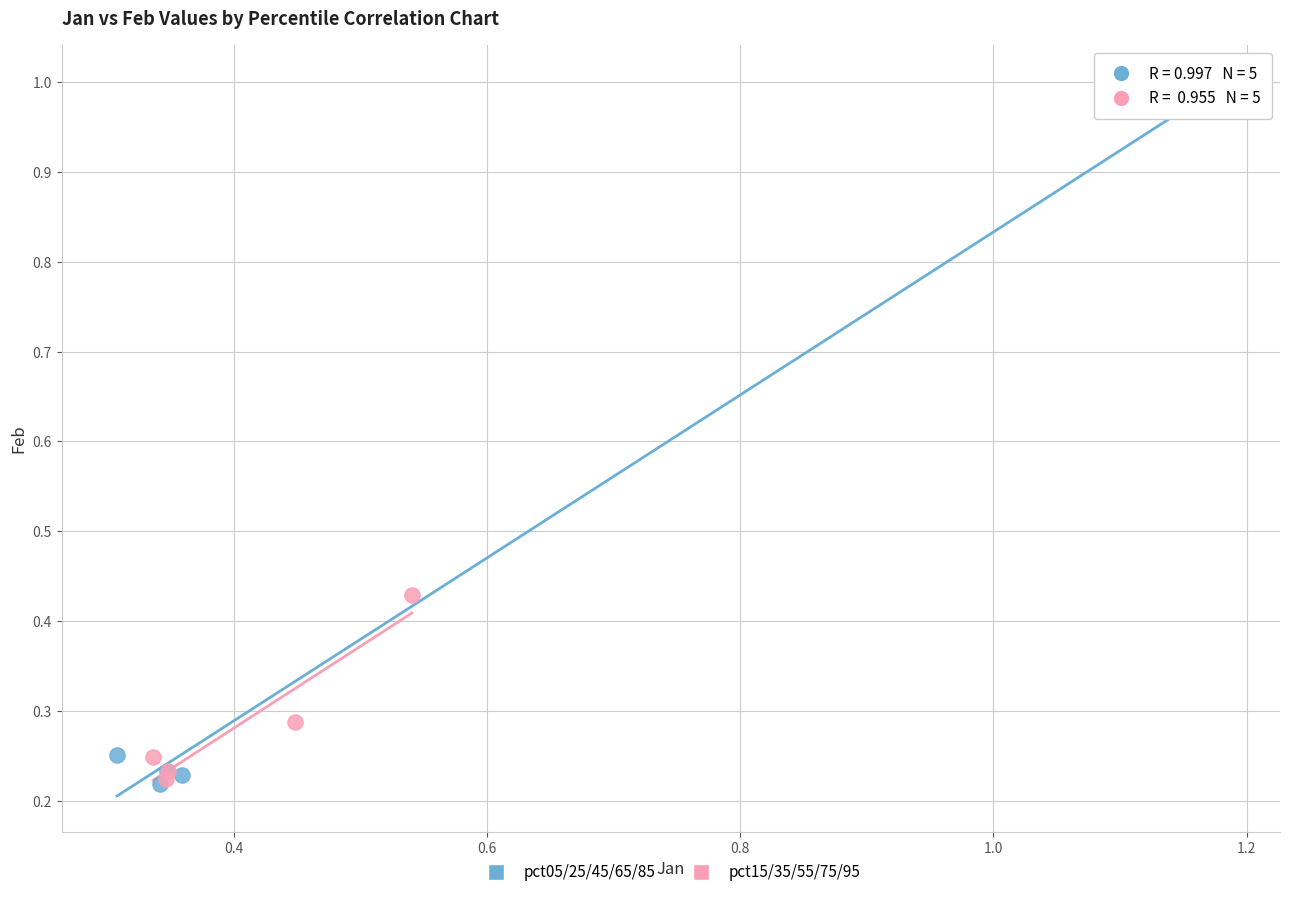

Which series has the largest Y range (max minus min)?

pct05/25/45/65/85